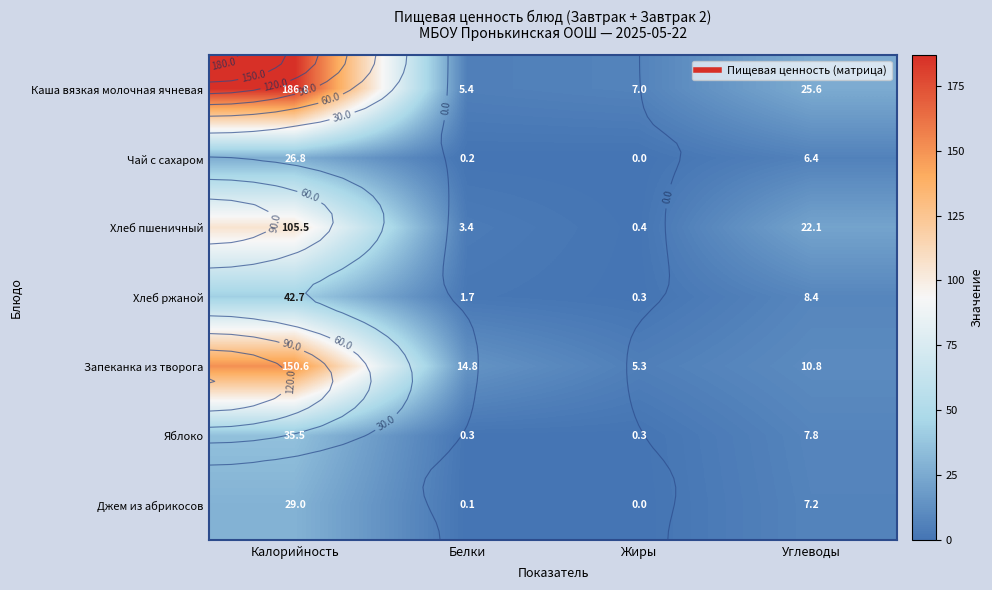

Is the value of Чай с сахаром at Углеводы greater than the value of Хлеб ржаной at Жиры?

Yes